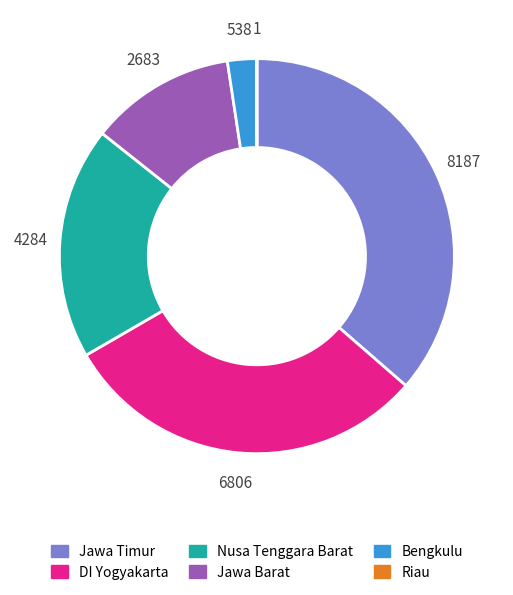

What is the largest slice in the pie chart?

Jawa Timur